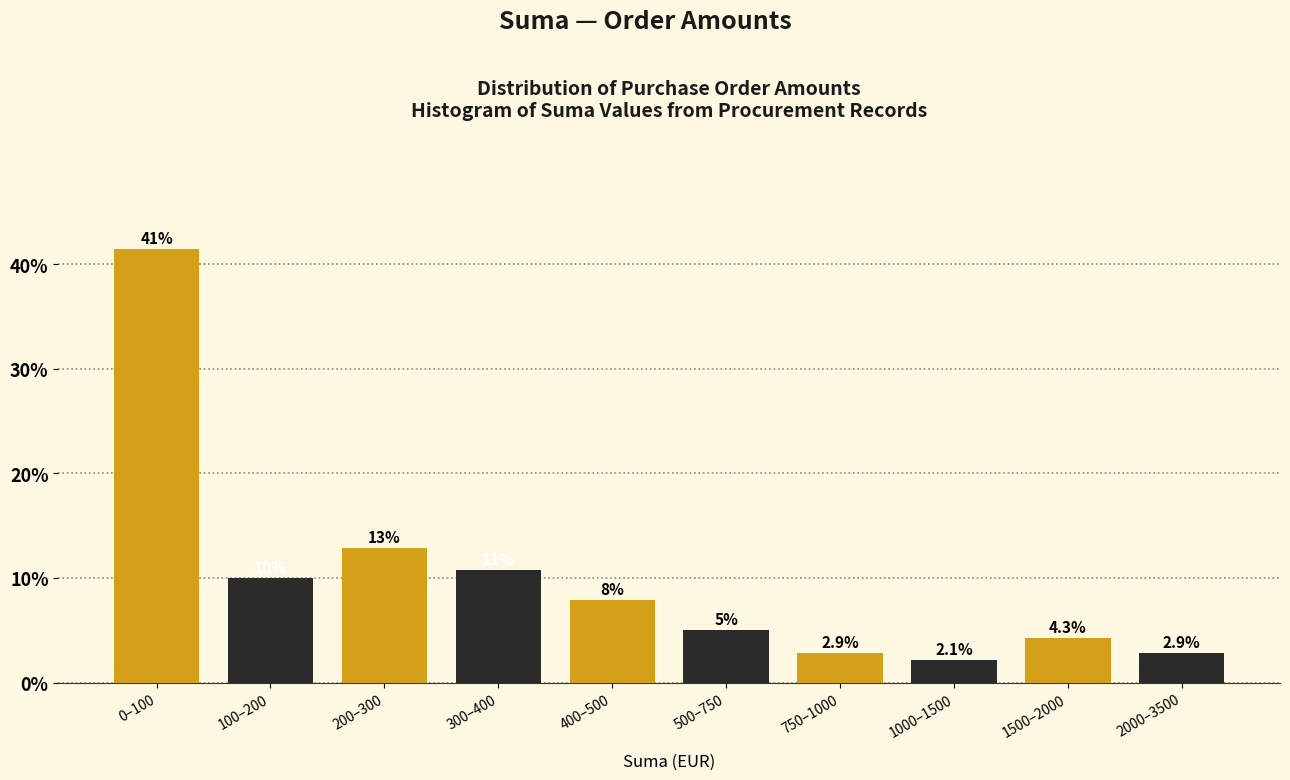

At which category is the sum across all series the highest?

0–100